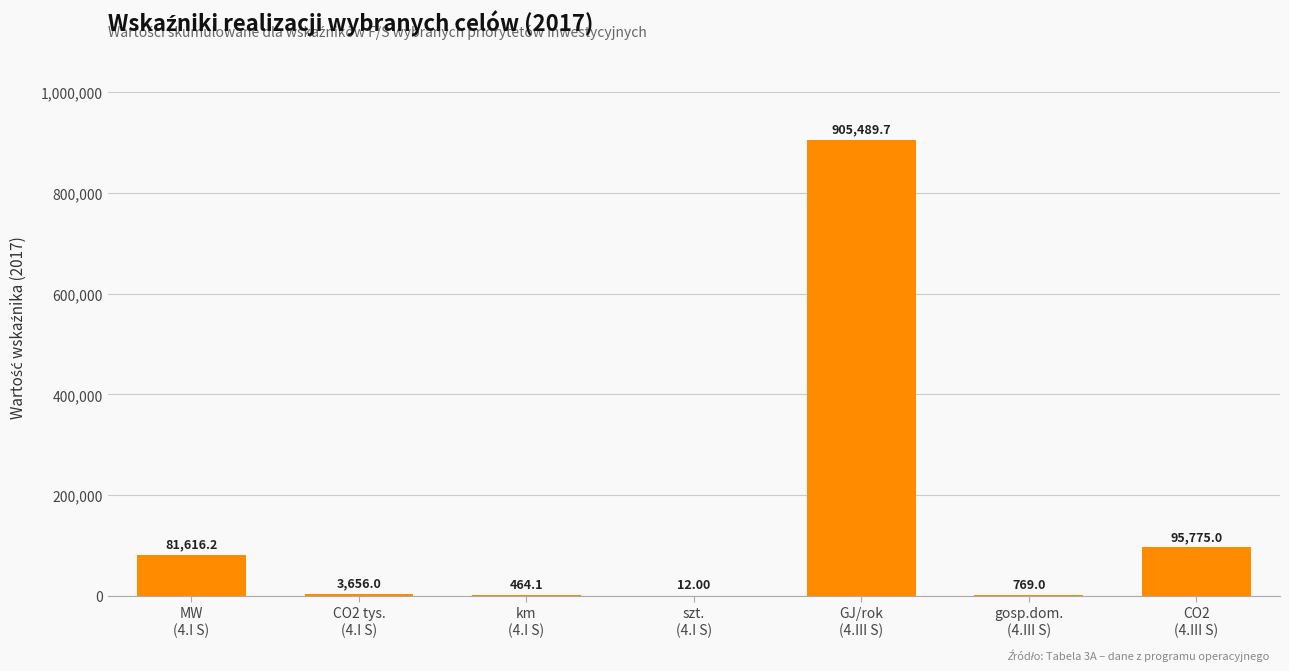

At which category does the chart reach its peak across all series?

GJ/rok
(4.III S)